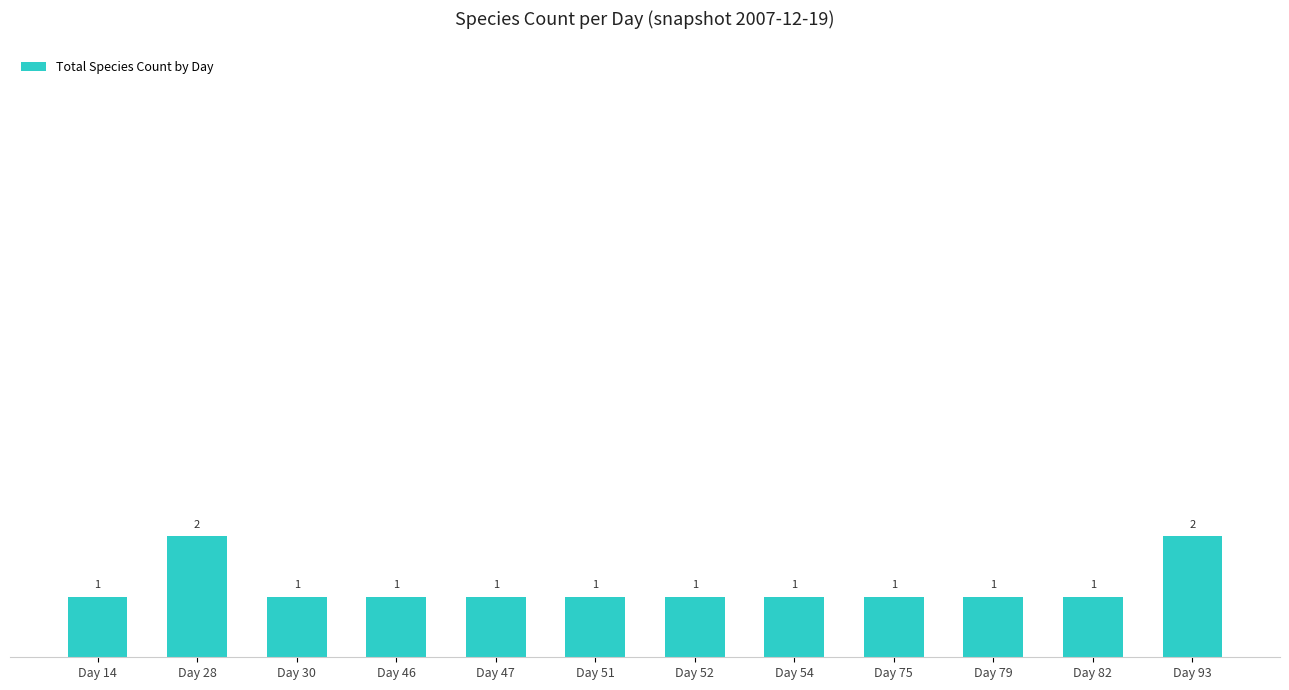

What is the greatest value displayed?

2